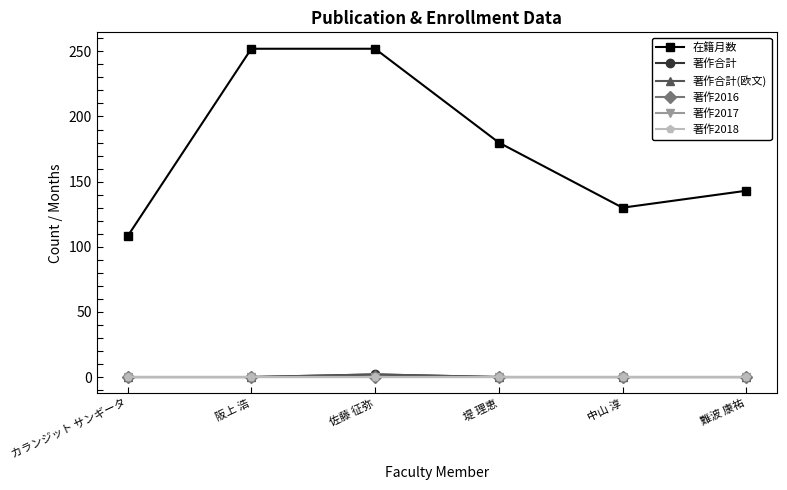

Does the chart have visible grid lines?

No